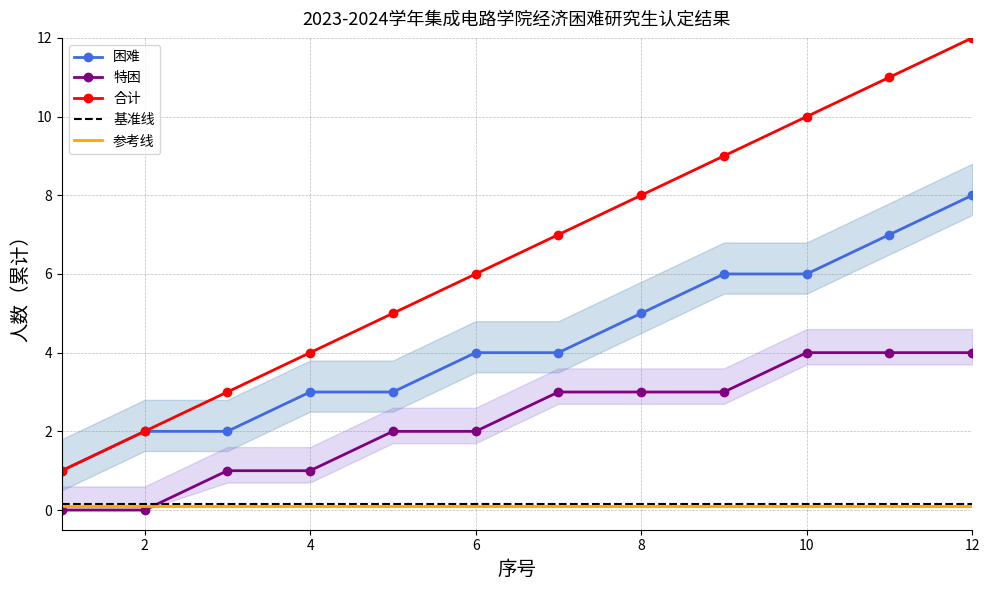

The value of 合计 at 6 is 6.0. True or false?

True